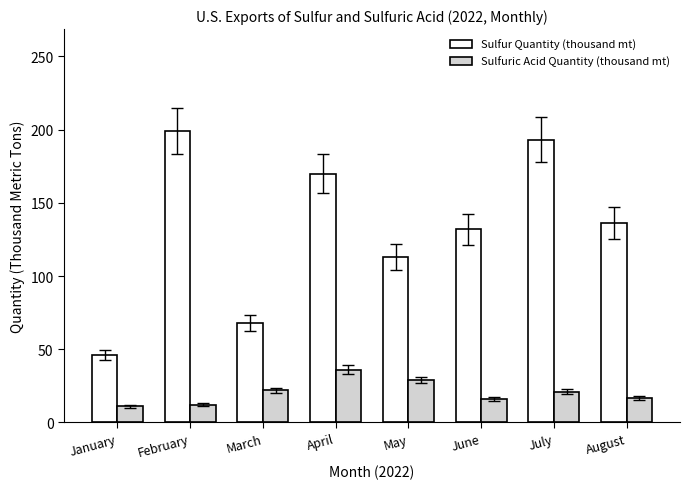

What are all the series names shown in the legend?

Sulfur Quantity (thousand mt), Sulfuric Acid Quantity (thousand mt)